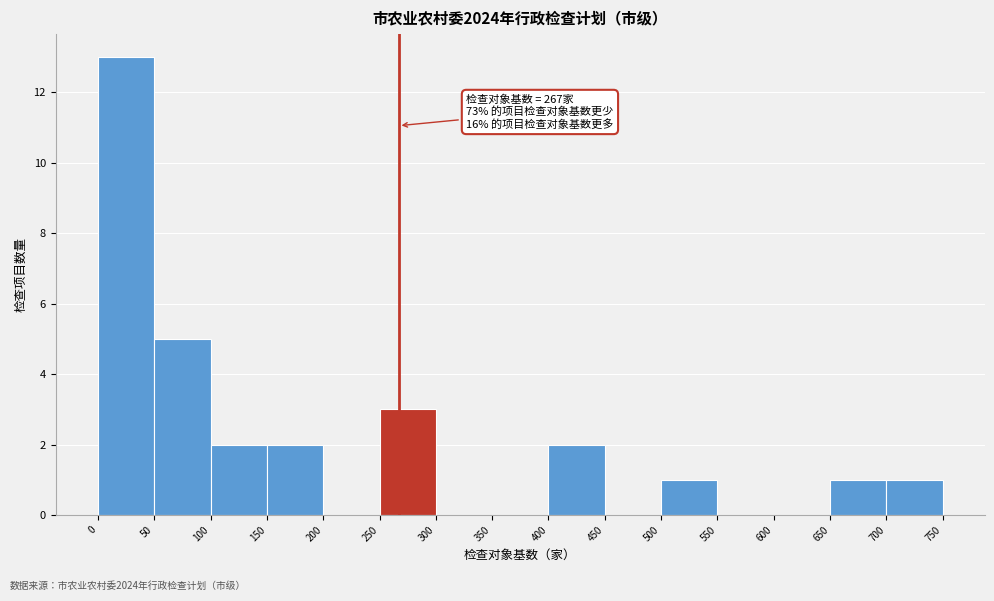

Over which range of the x-axis is the bar tallest?

0 to 50